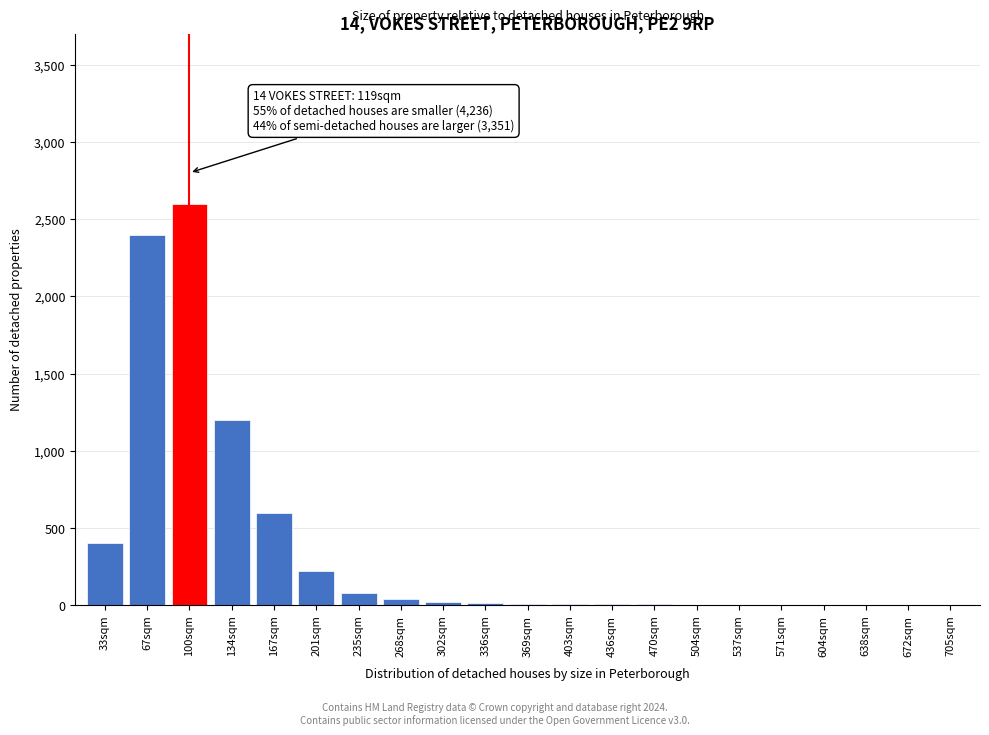

Which label corresponds to the largest value in the chart?

100sqm